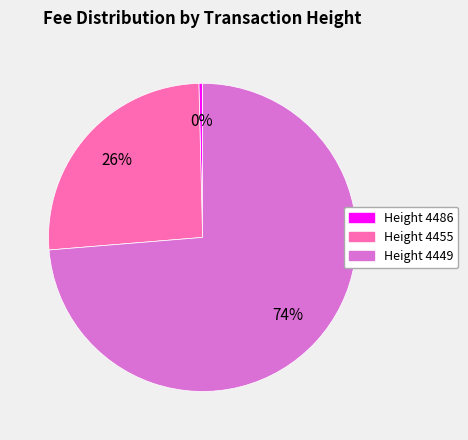

What is the largest slice in the pie chart?

Height 4449